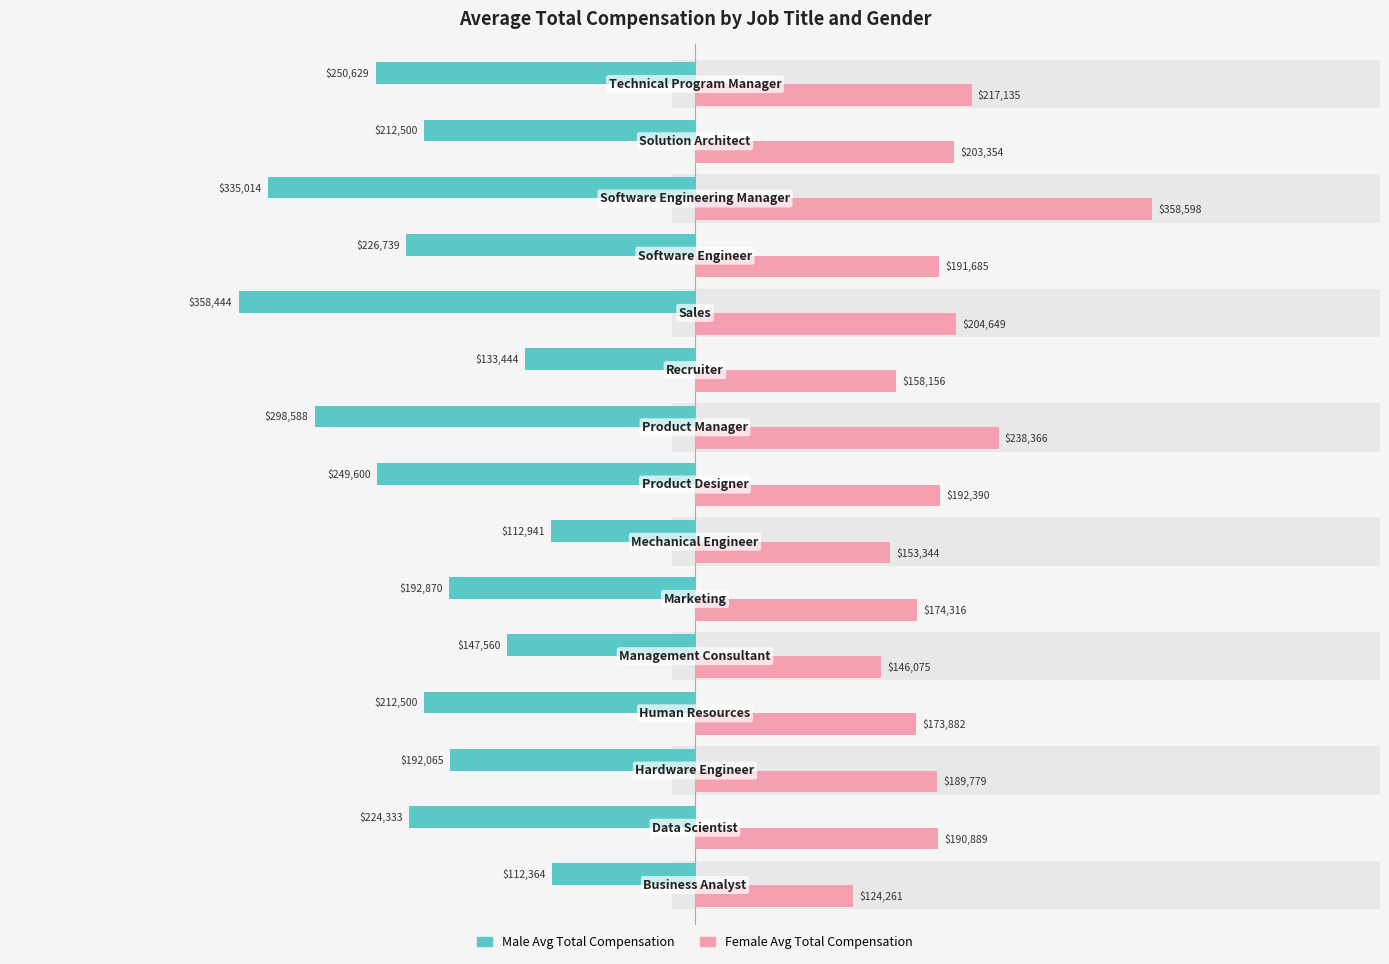

What are all the series names shown in the legend?

Male Avg Total Compensation, Female Avg Total Compensation